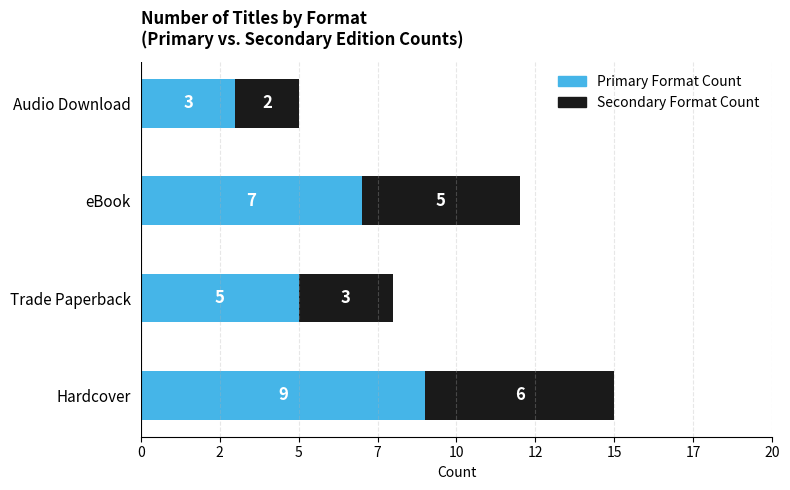

What are all the series names shown in the legend?

Primary Format Count, Secondary Format Count